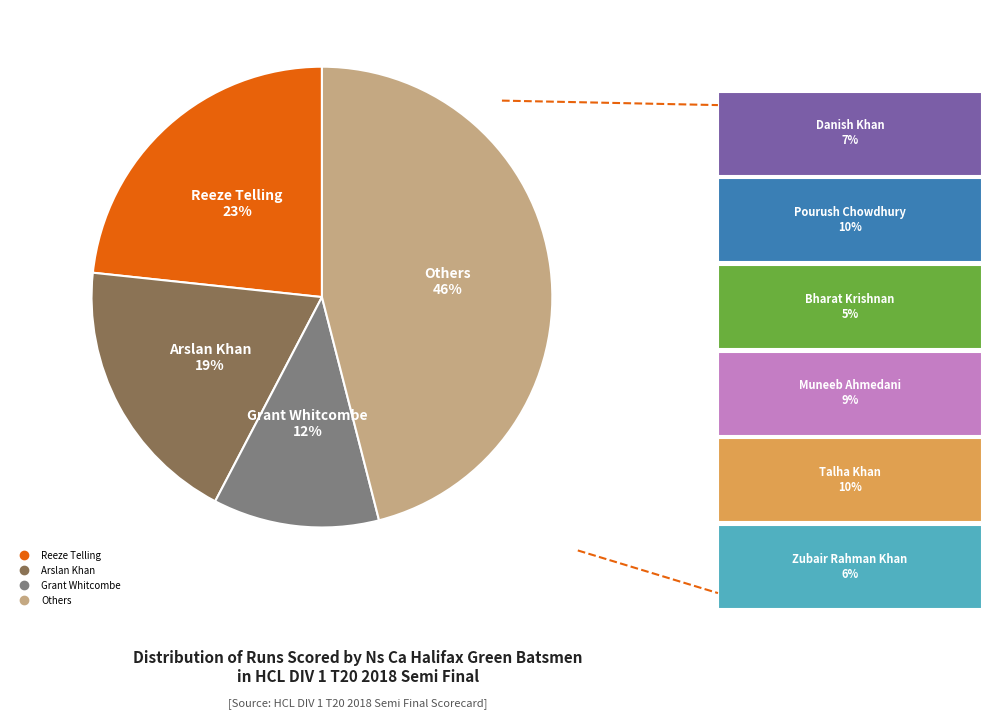

Is there a majority slice in this chart?

No